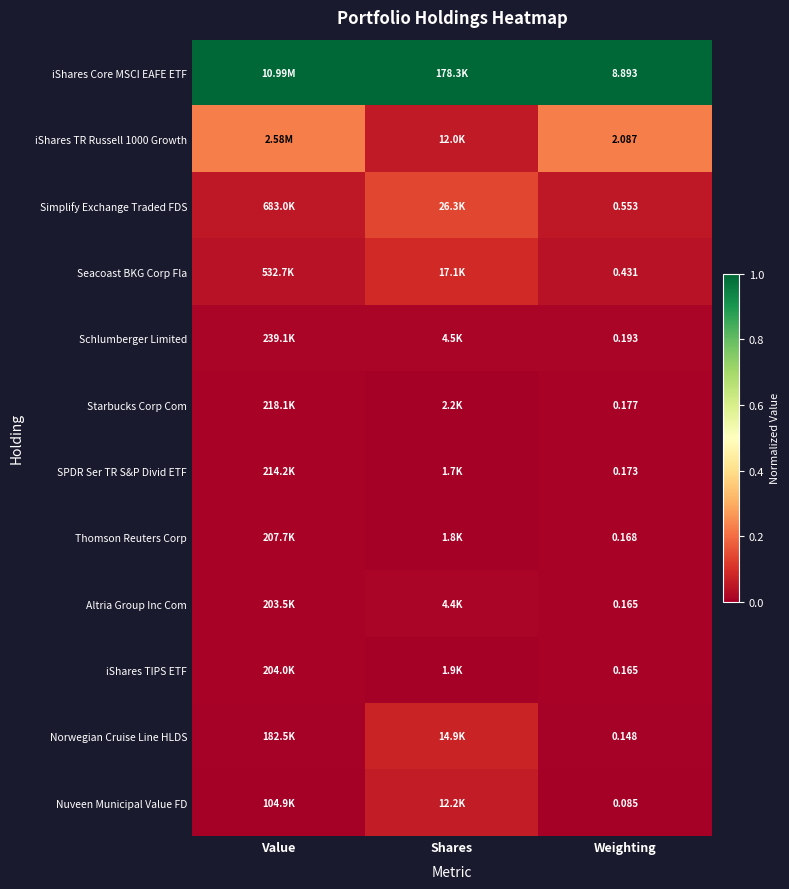

How many categories are shown in the chart?

3